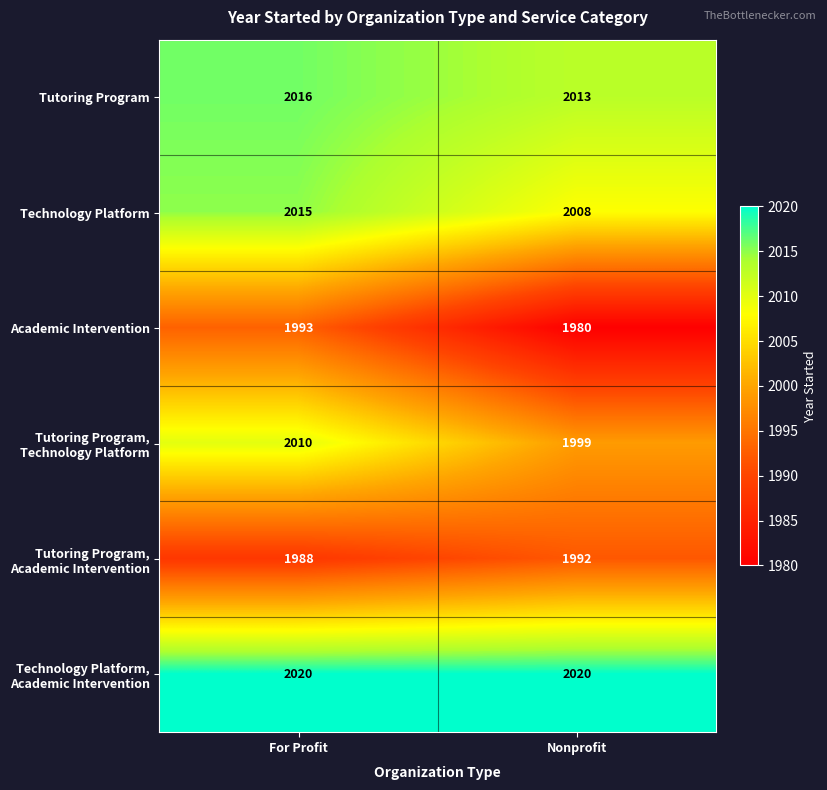

Rank the series by their maximum value, from highest to lowest.

Technology Platform, Academic Intervention, Tutoring Program, Technology Platform, Tutoring Program, Technology Platform, Academic Intervention, Tutoring Program, Academic Intervention